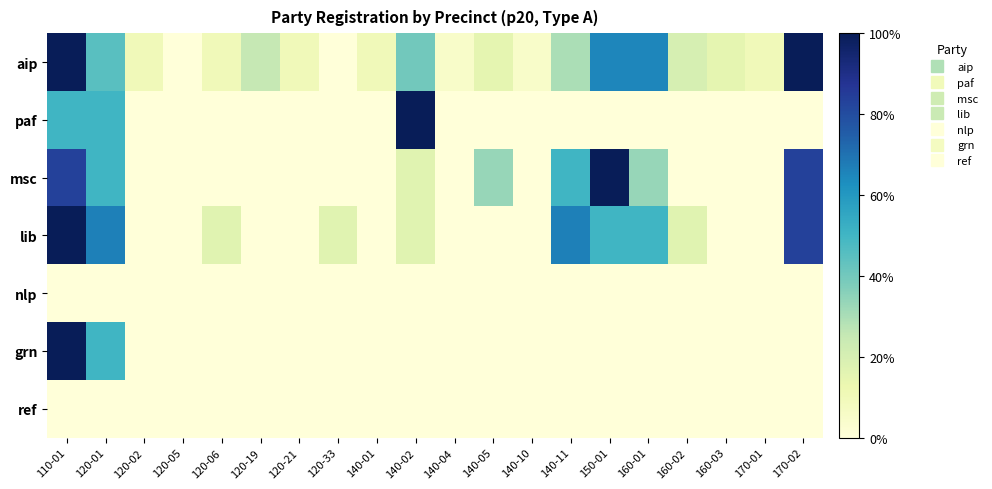

Which series changed the most between 120-19 and 140-05?

msc